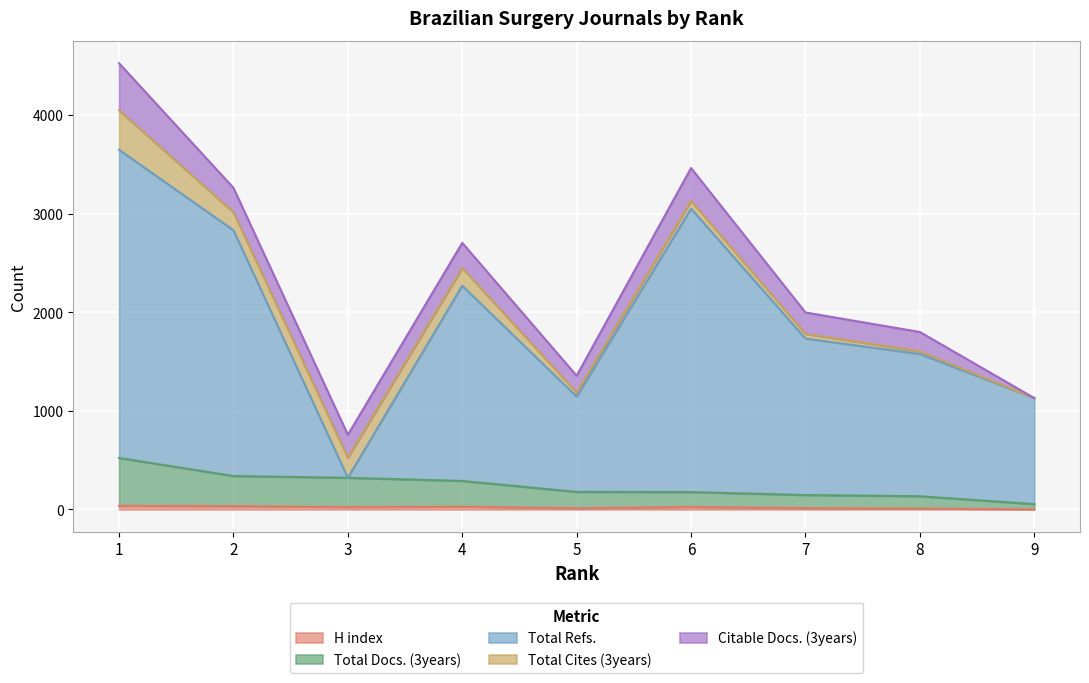

How many lines are shown in the chart?

5